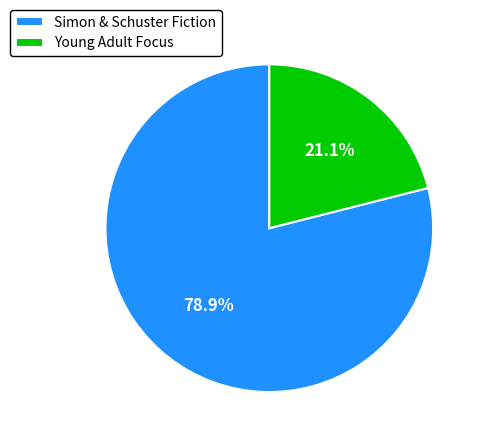

Rank the categories by value from highest to lowest.

Simon & Schuster Fiction, Young Adult Focus